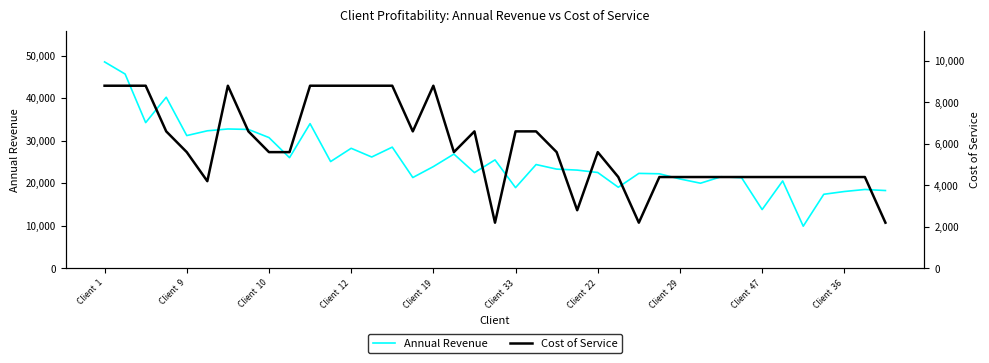

How many data points in Cost of Service are above 5600?

16